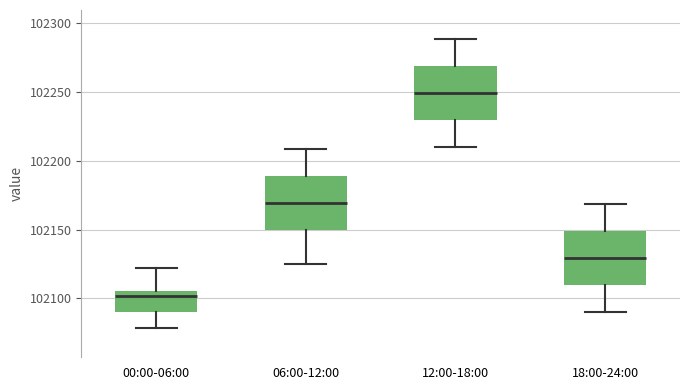

Reading left to right, read every box against the y-axis: the position of its median line, the range the box covers, and the ends of its whiskers. The values are not printed on the chart, so give them approximately, as read against the axis.

00:00-06:00: median 102100, box 102090 to 102105, whiskers 102080 to 102120
06:00-12:00: median 102170, box 102150 to 102190, whiskers 102125 to 102210
12:00-18:00: median 102250, box 102230 to 102270, whiskers 102210 to 102290
18:00-24:00: median 102130, box 102110 to 102150, whiskers 102090 to 102170